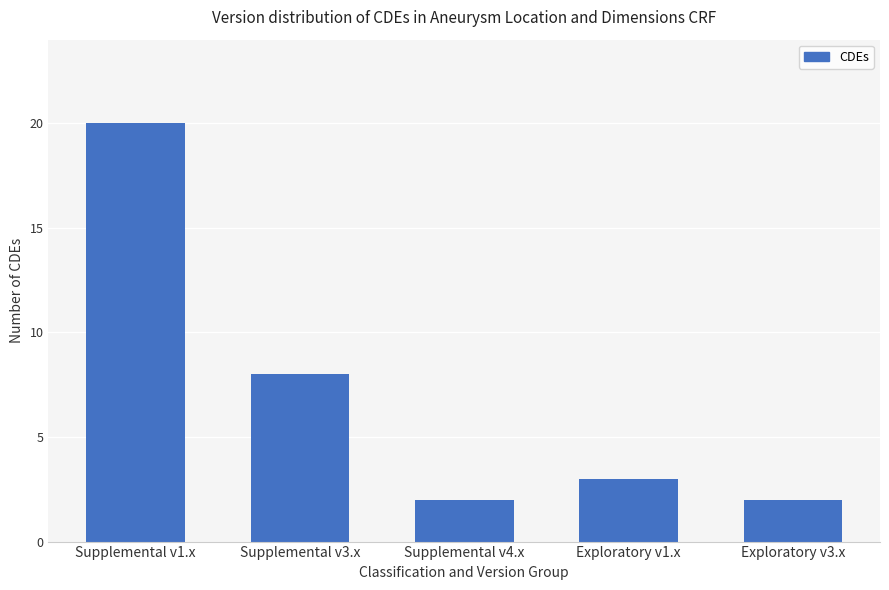

What is the label of the 4th bar from the right?

Supplemental v3.x